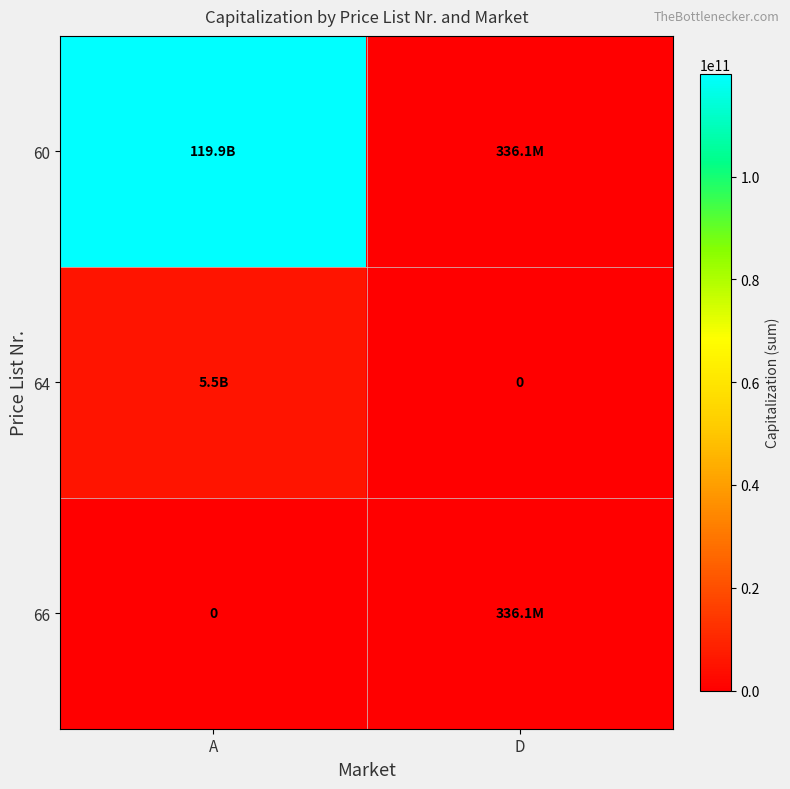

How many distinct data groups are displayed?

3